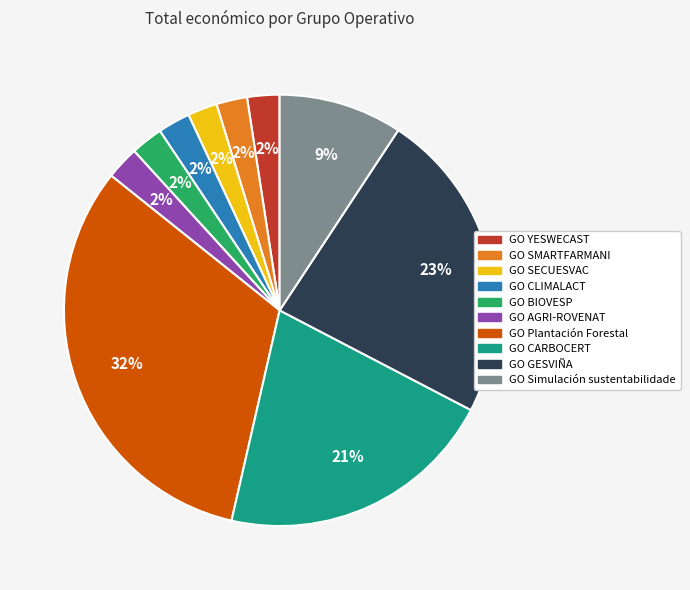

Is it true that GO AGRI-ROVENAT is 9% of the pie?

False